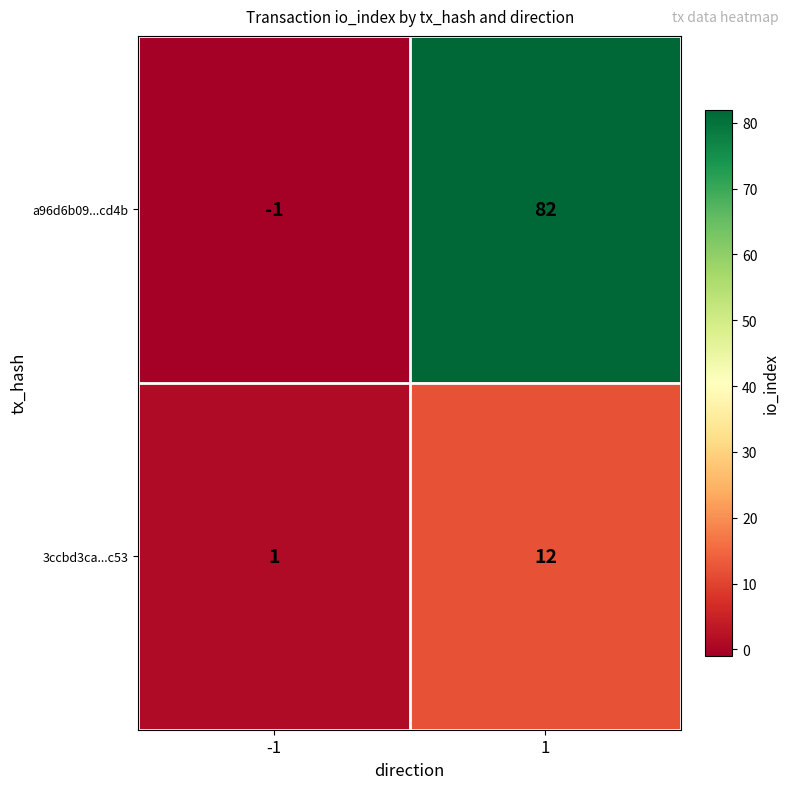

Rank the categories by a96d6b09...cd4b value from lowest to highest.

-1, 1